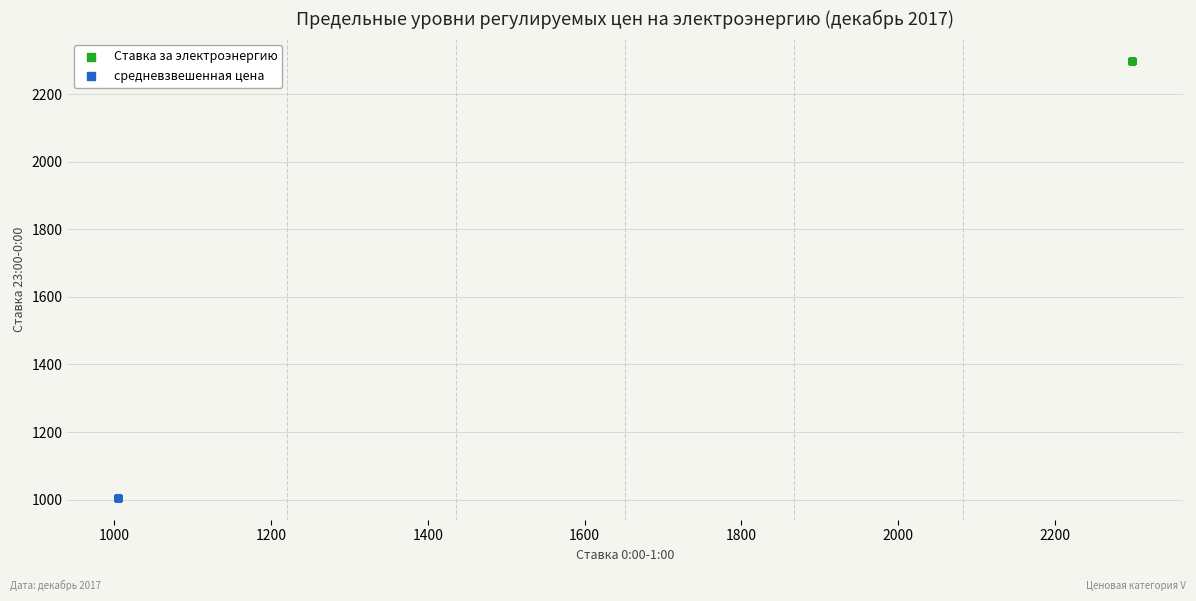

Which series contains the highest Y value?

Ставка за электроэнергию